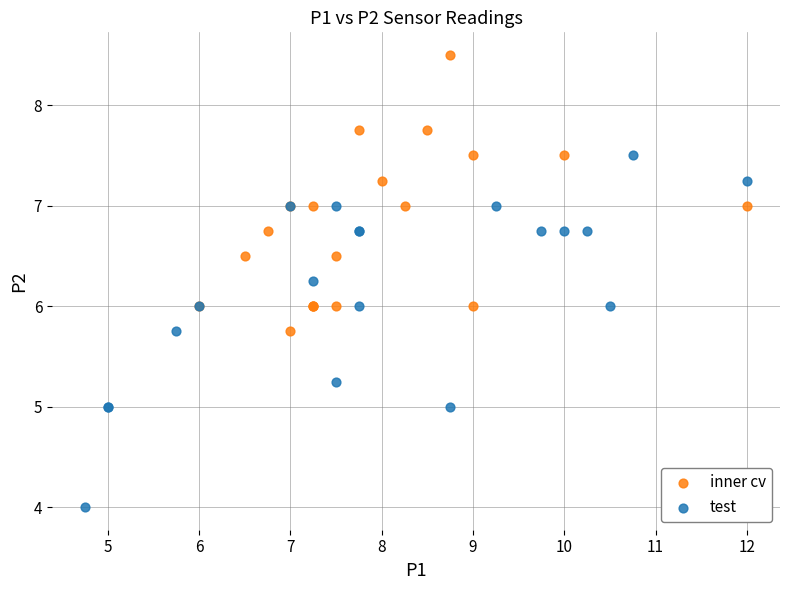

Which series contains the highest Y value?

inner cv